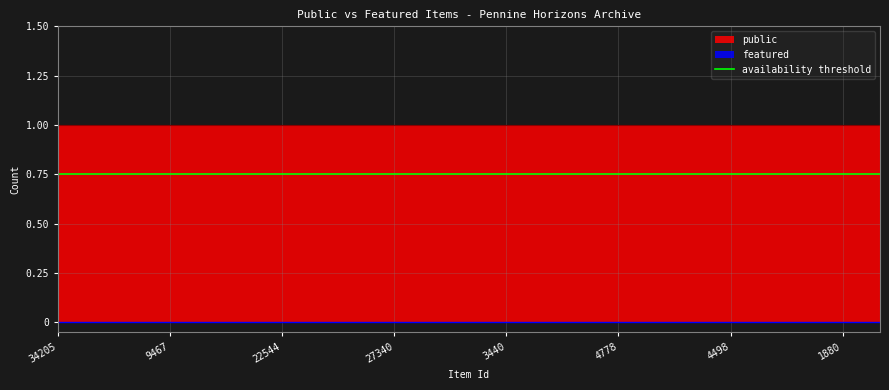

True or false: public has a value of 1 at 4778.

True